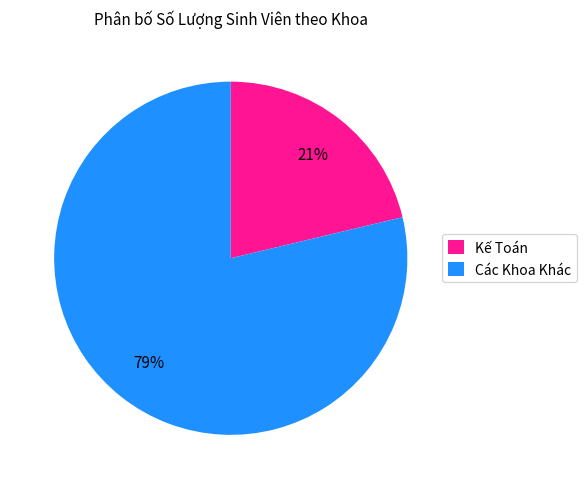

To the nearest percent, what is the combined percentage of Các Khoa Khác and Kế Toán?

100%